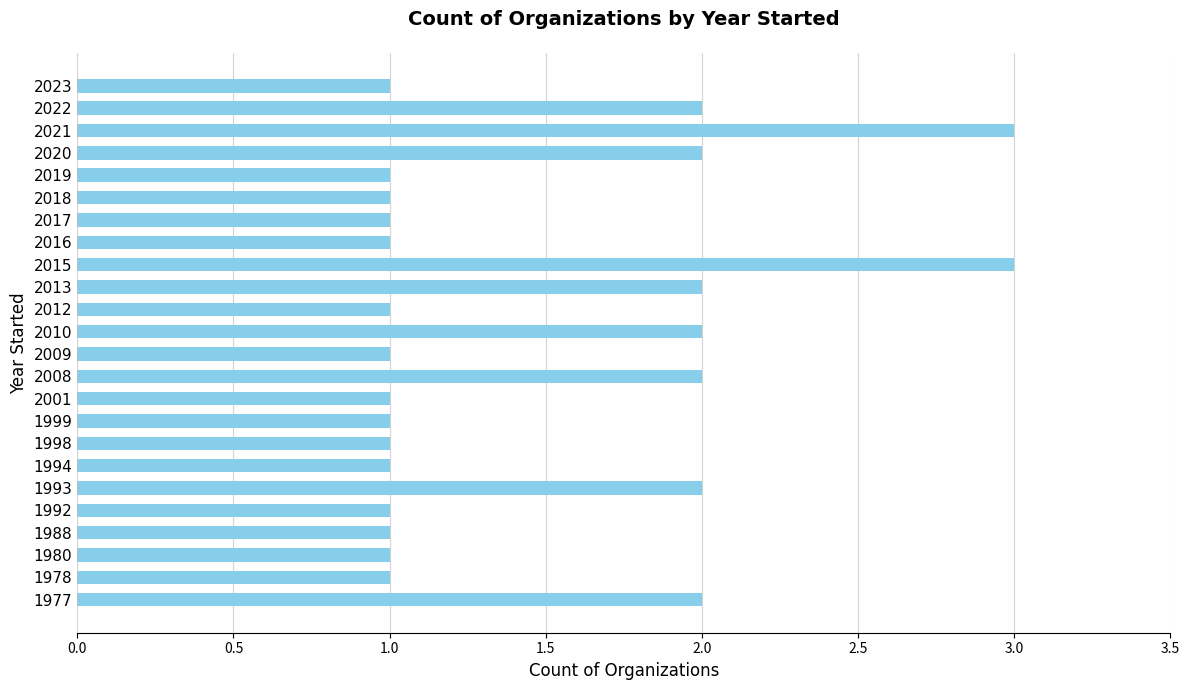

Reading bottom to top, what are all the values shown in this chart?

1977=2	1978=1	1980=1	1988=1	1992=1	1993=2	1994=1	1998=1	1999=1	2001=1	2008=2	2009=1	2010=2	2012=1	2013=2	2015=3	2016=1	2017=1	2018=1	2019=1	2020=2	2021=3	2022=2	2023=1